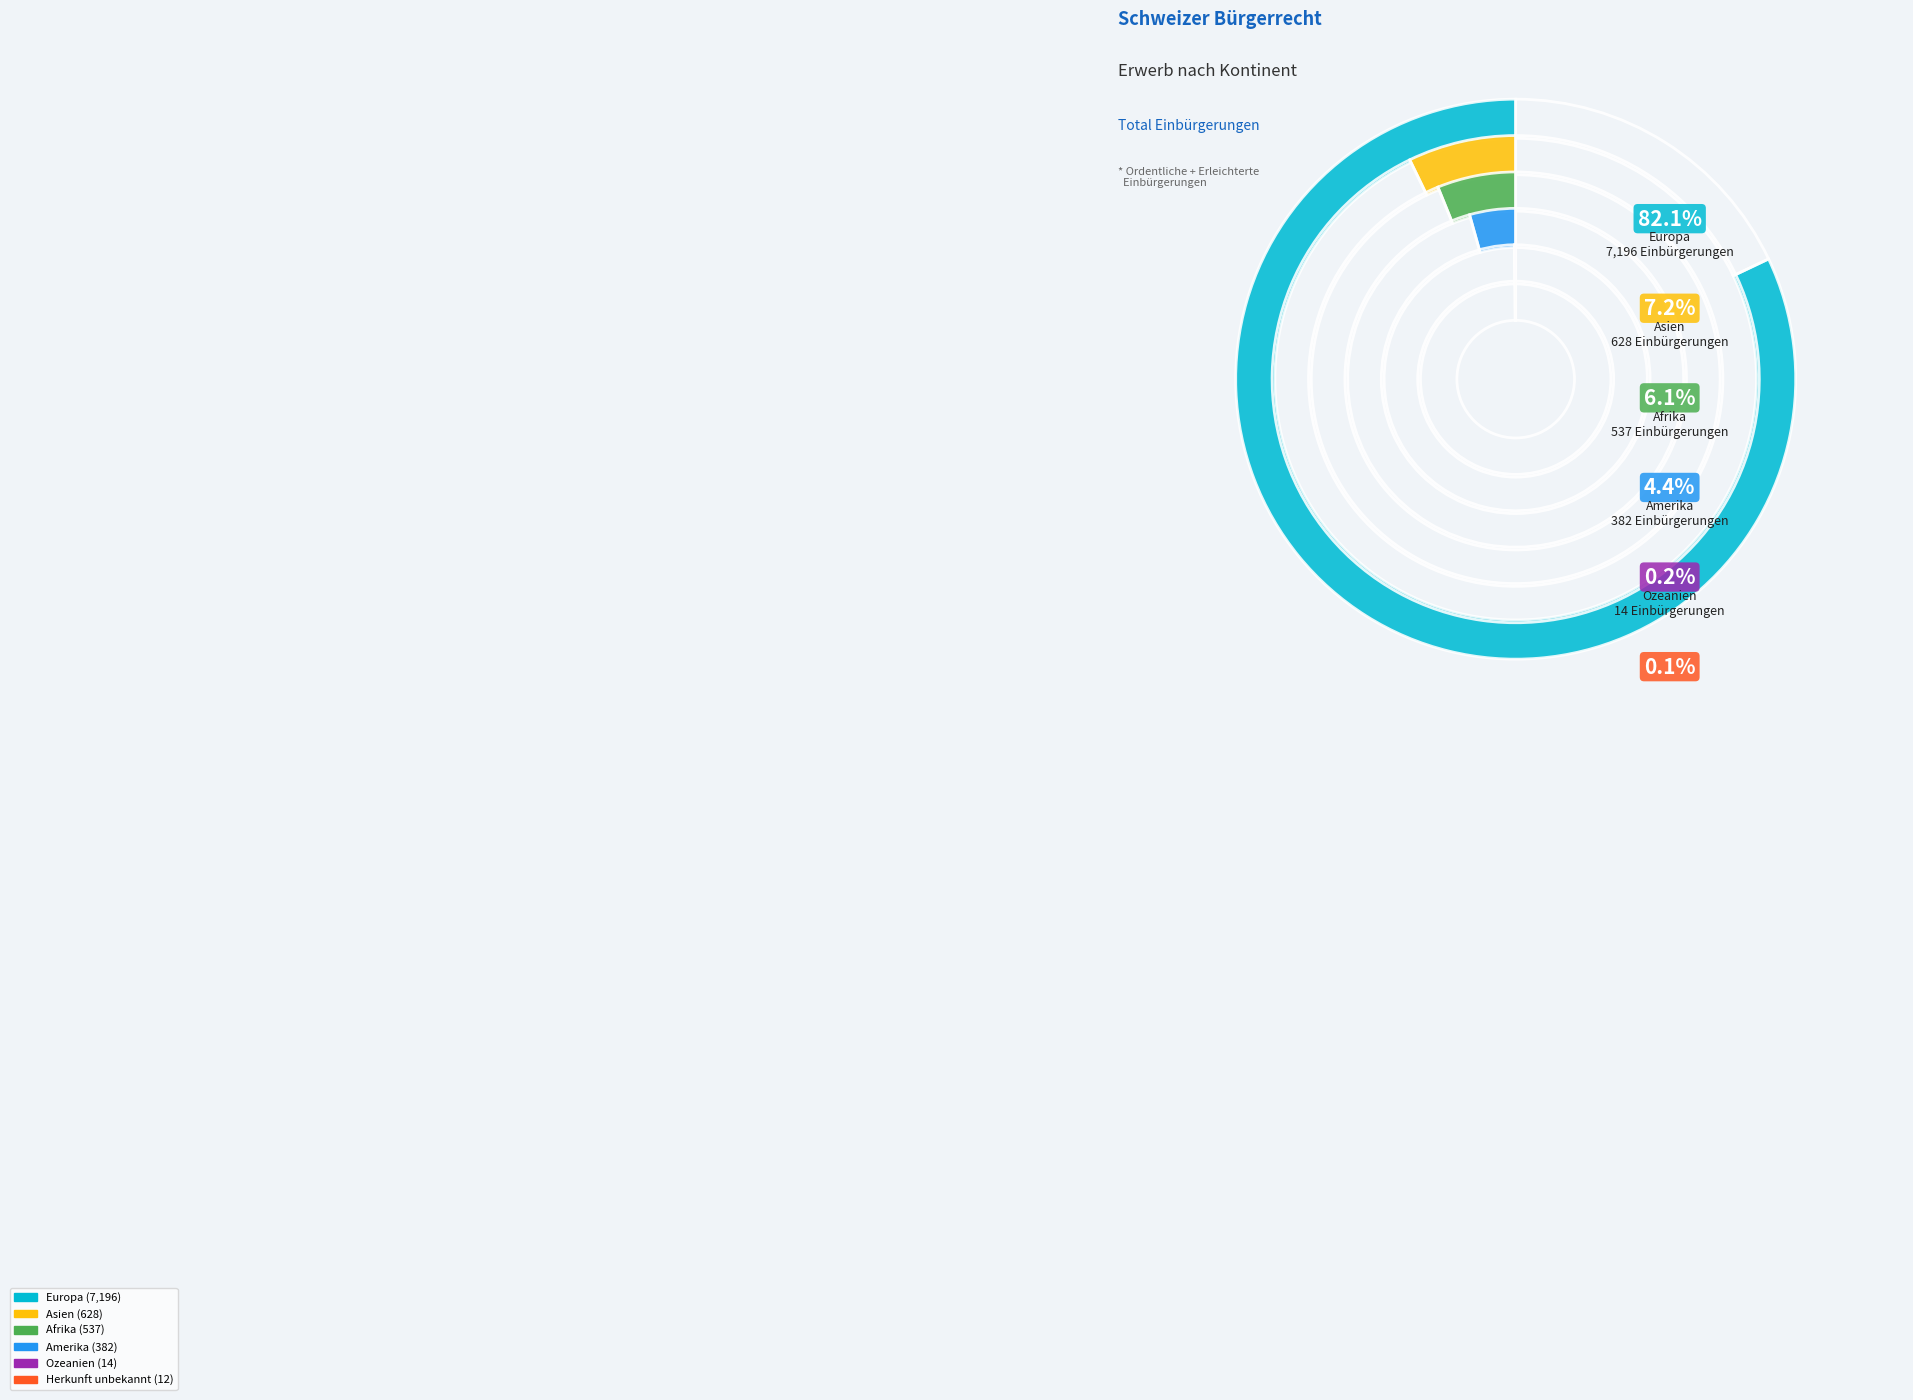

How many segments does this pie chart have?

6